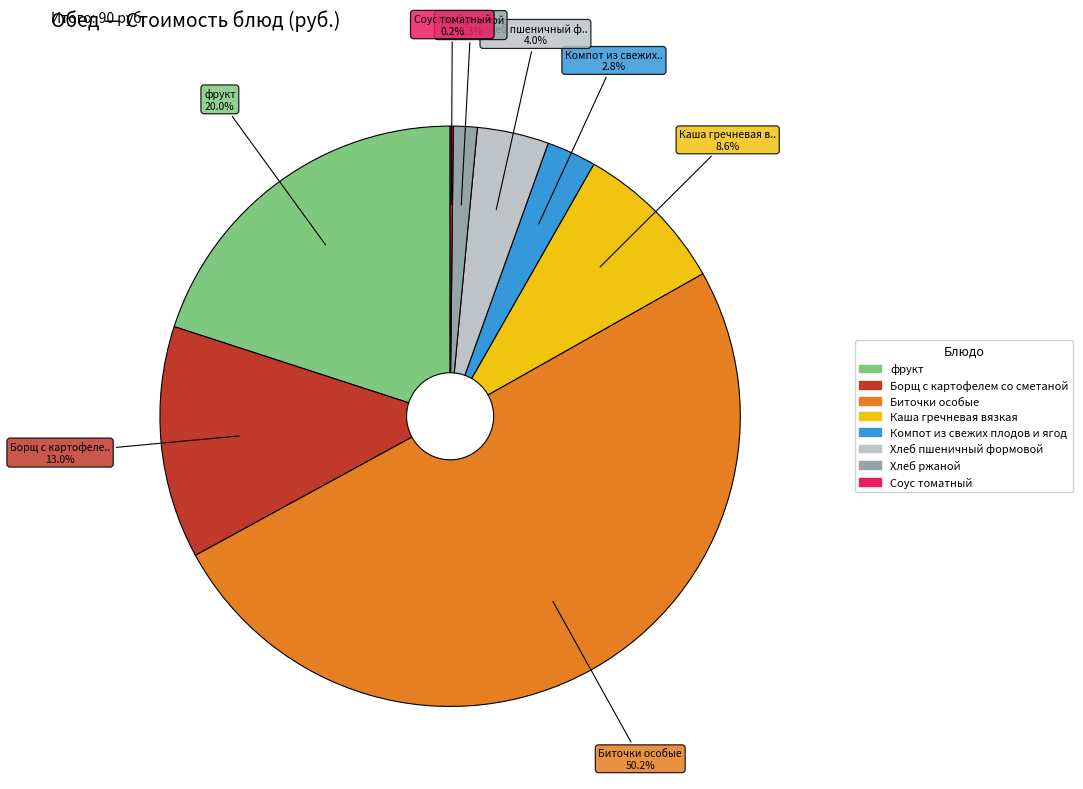

What percentage is NOT represented by Хлеб ржаной?

98.7%